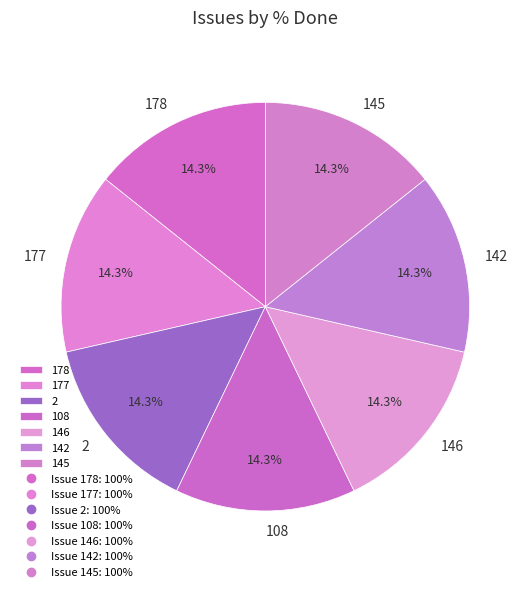

Does any single category account for the majority?

No